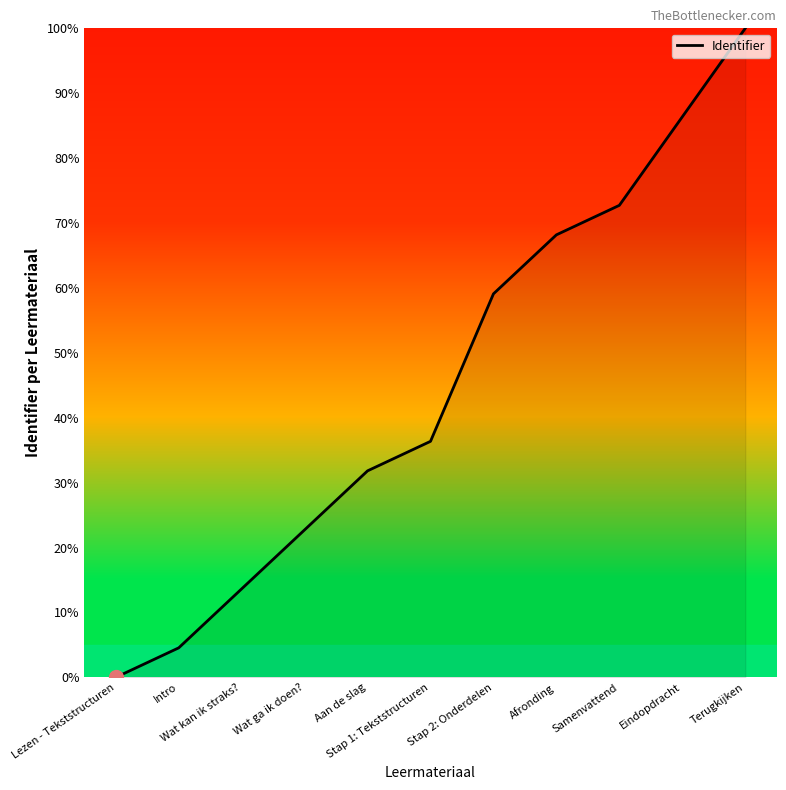

How many lines are shown in the chart?

1